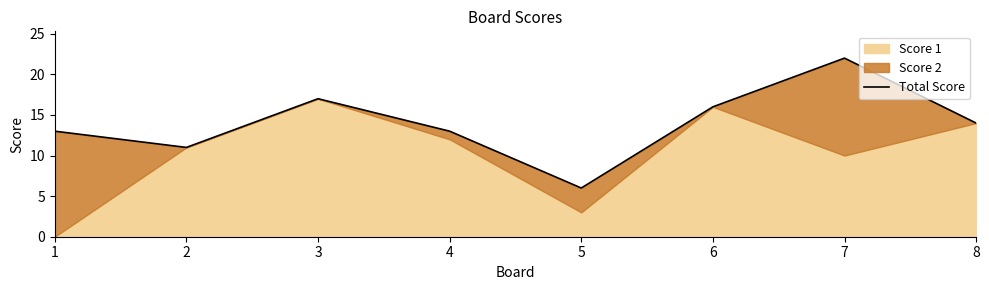

True or false: the data shows 16 at 6.

True